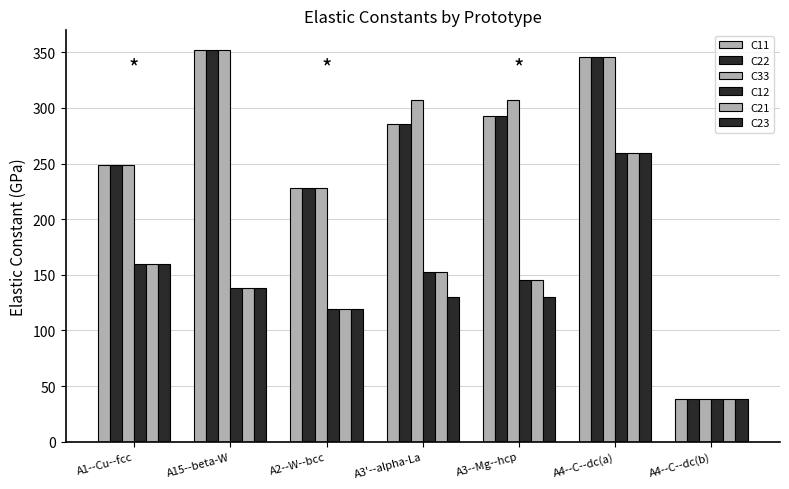

How many values in the C11 series exceed 285?

4